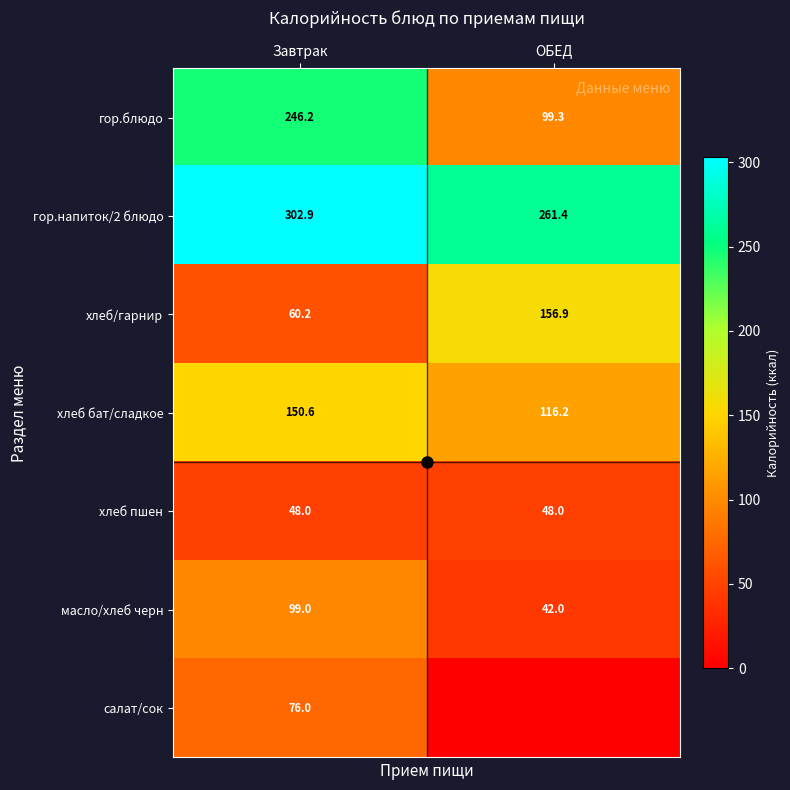

Rank the series by their maximum value, from highest to lowest.

гор.напиток/2 блюдо, гор.блюдо, хлеб/гарнир, хлеб бат/сладкое, масло/хлеб черн, салат/сок, хлеб пшен